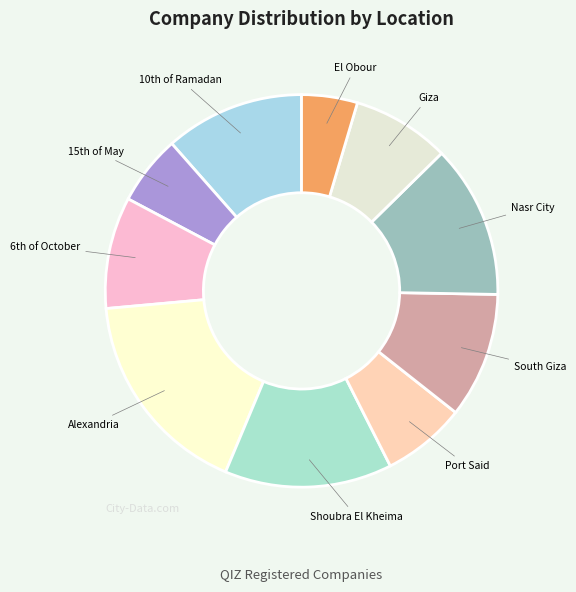

Count the number of slices in the pie.

10